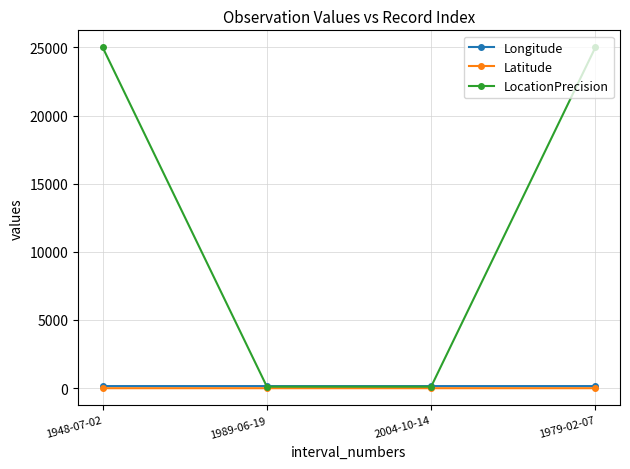

Which series has the widest spread of values?

LocationPrecision